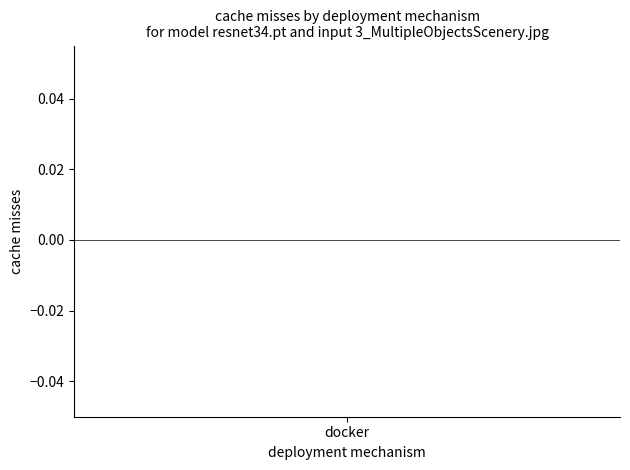

The chart shows a value of 1 at 8. True or false?

False